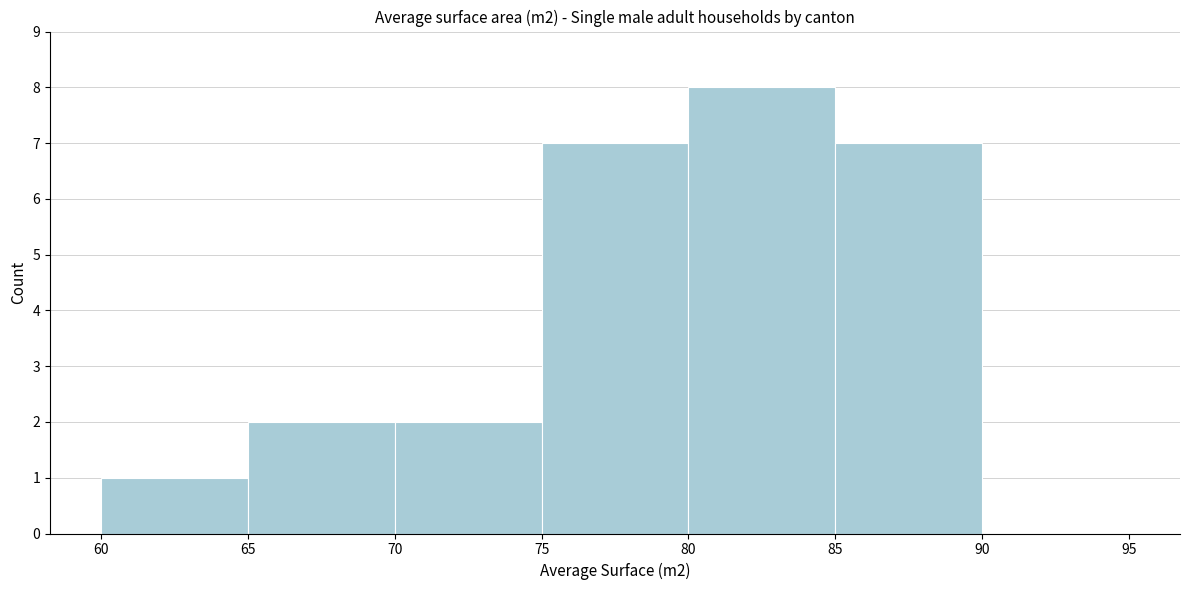

Reading left to right, transcribe this chart: for each bar, give the range it covers on the x-axis and its height. The values are not printed on the chart, so give them approximately, as read against the axis.

60 to 65: 1
65 to 70: 2
70 to 75: 2
75 to 80: 7
80 to 85: 8
85 to 90: 7
90 to 95: 0